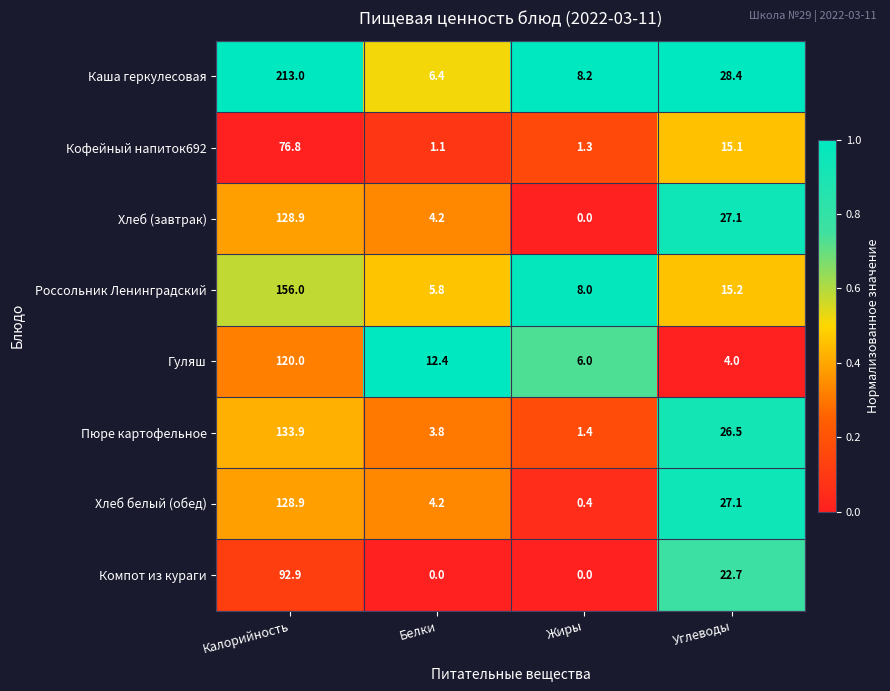

List the labels in order of Гуляш value, largest first.

Калорийность, Белки, Жиры, Углеводы